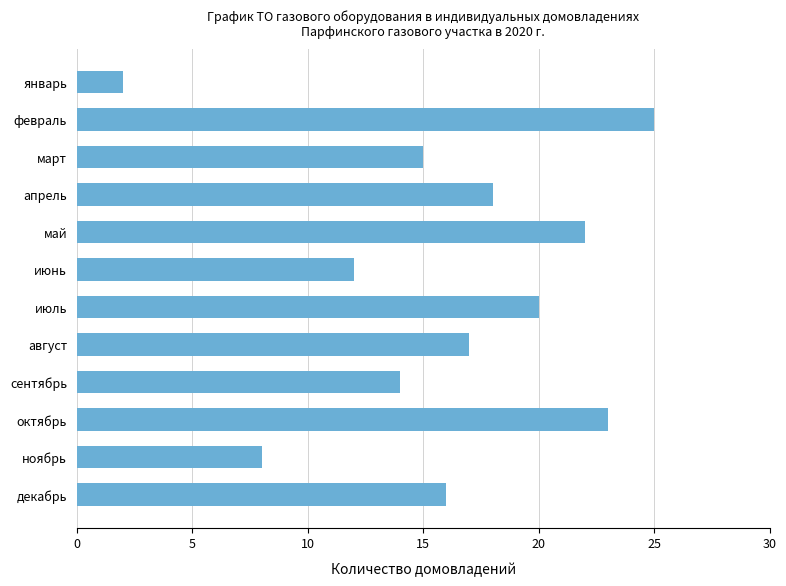

Reading top to bottom, extract all data points from this chart.

2	25	15	18	22	12	20	17	14	23	8	16